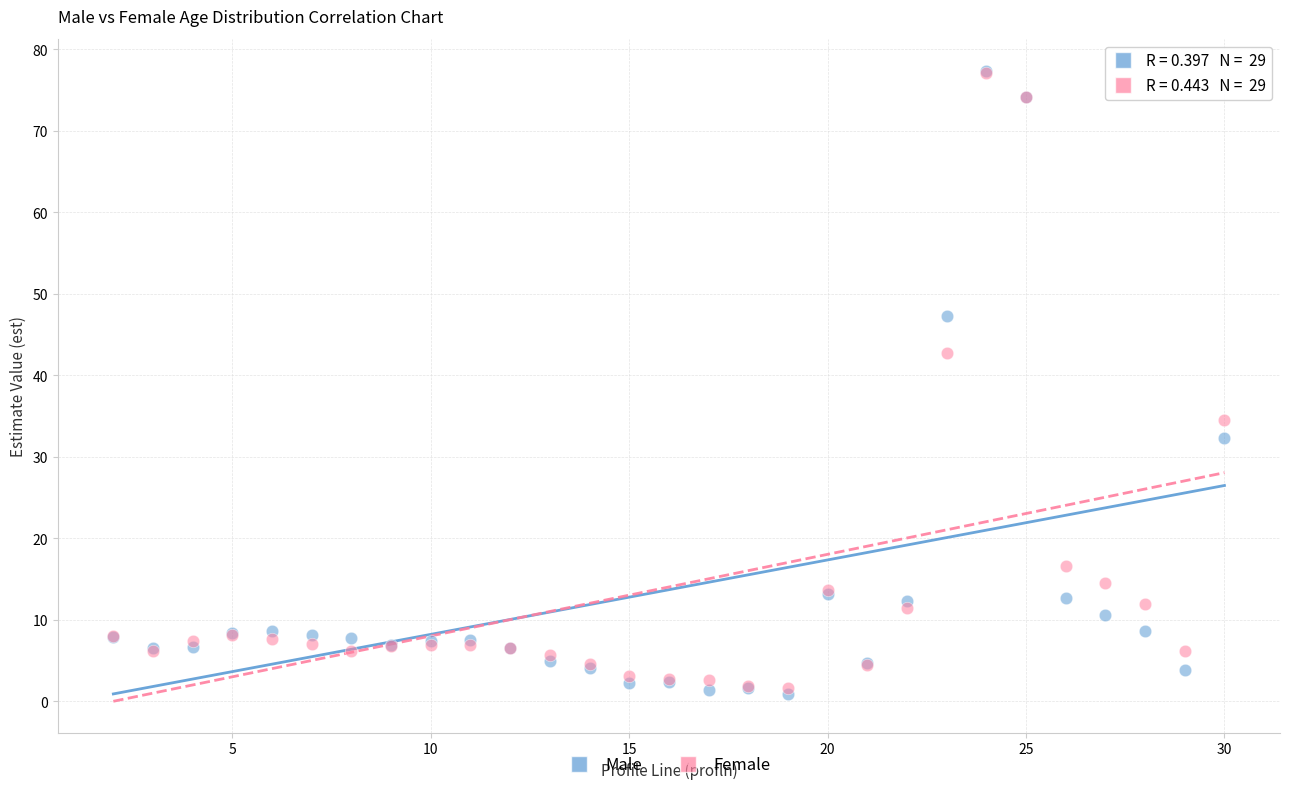

Which series reaches the minimum Y coordinate?

Male